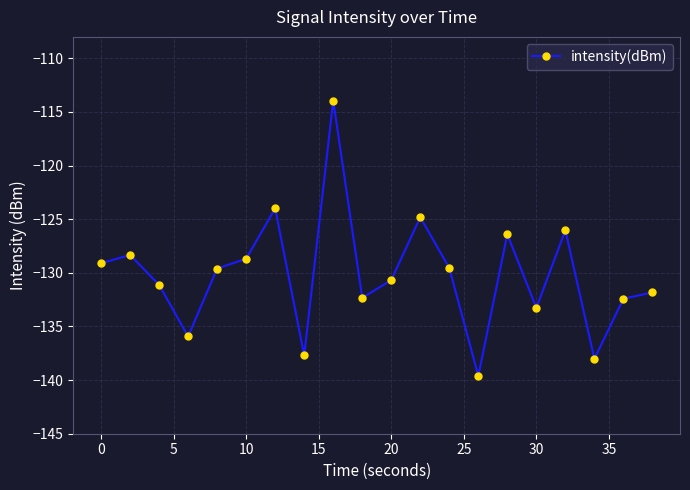

What is the sum of all values?

-2603.4